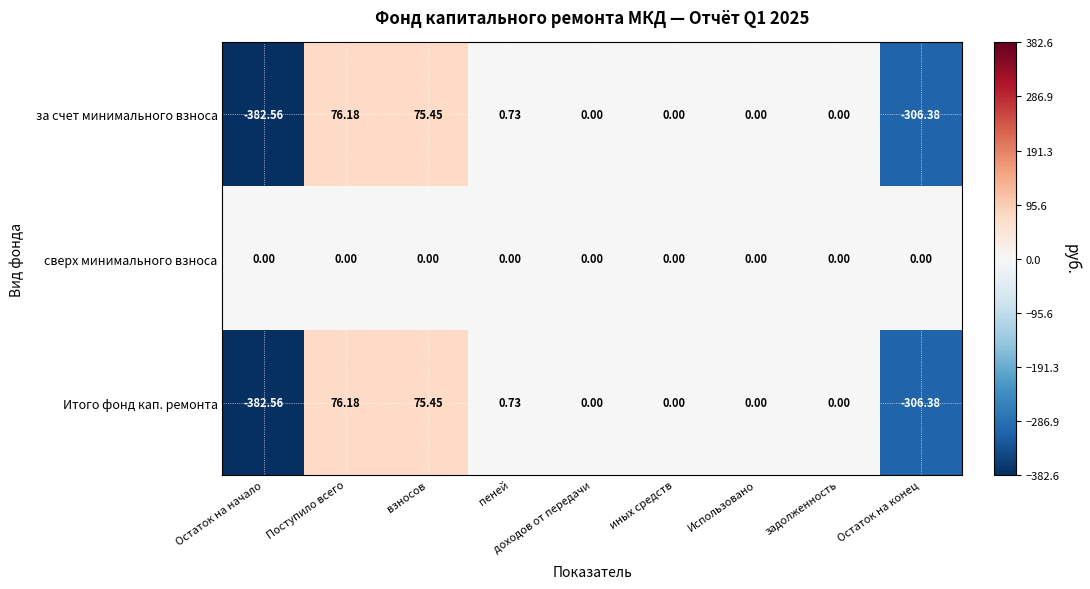

How many values in Итого фонд кап. ремонта are below zero?

2